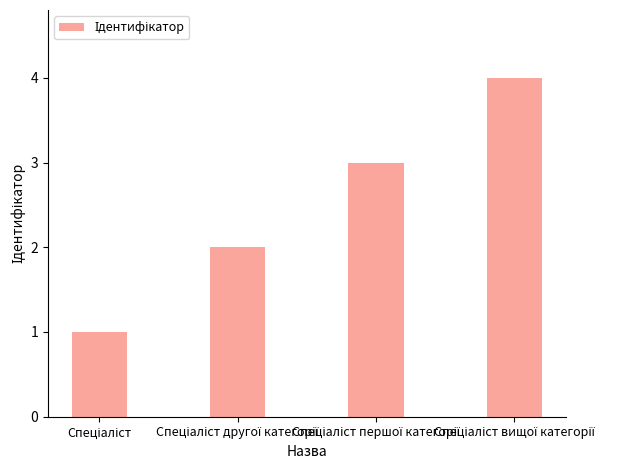

Reading left to right, what are all the values shown in this chart?

1	2	3	4